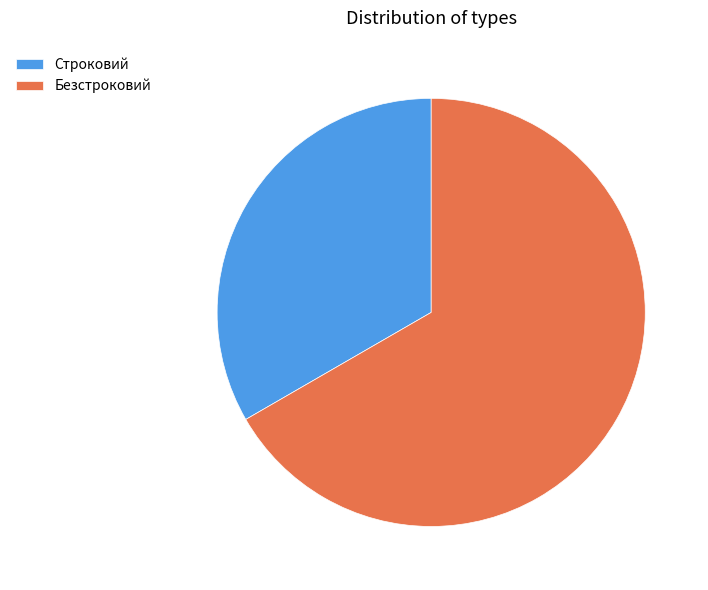

The Строковий slice represents 33% of the pie. True or false?

True